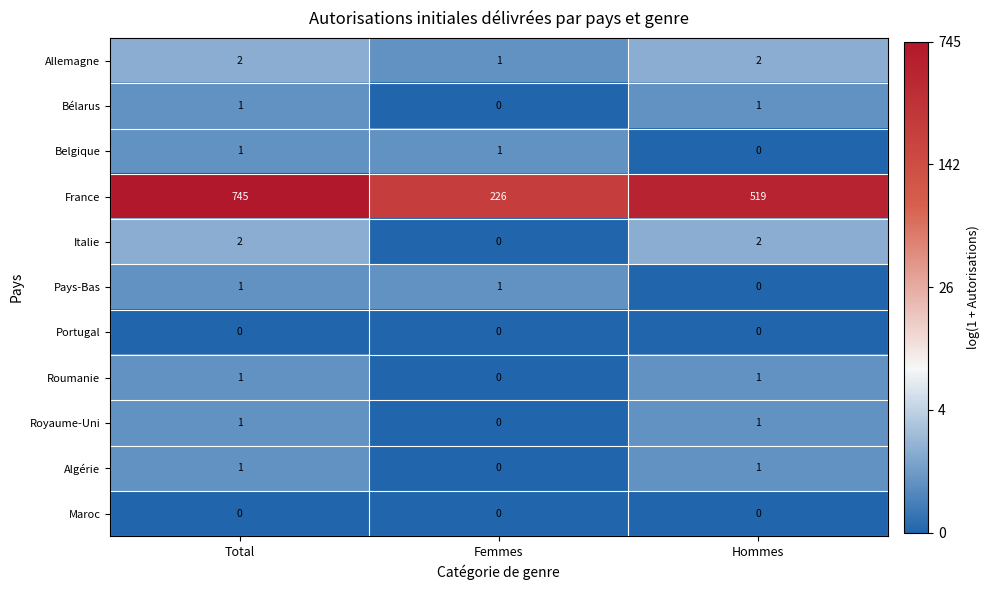

At which label is France closest to 485?

Hommes